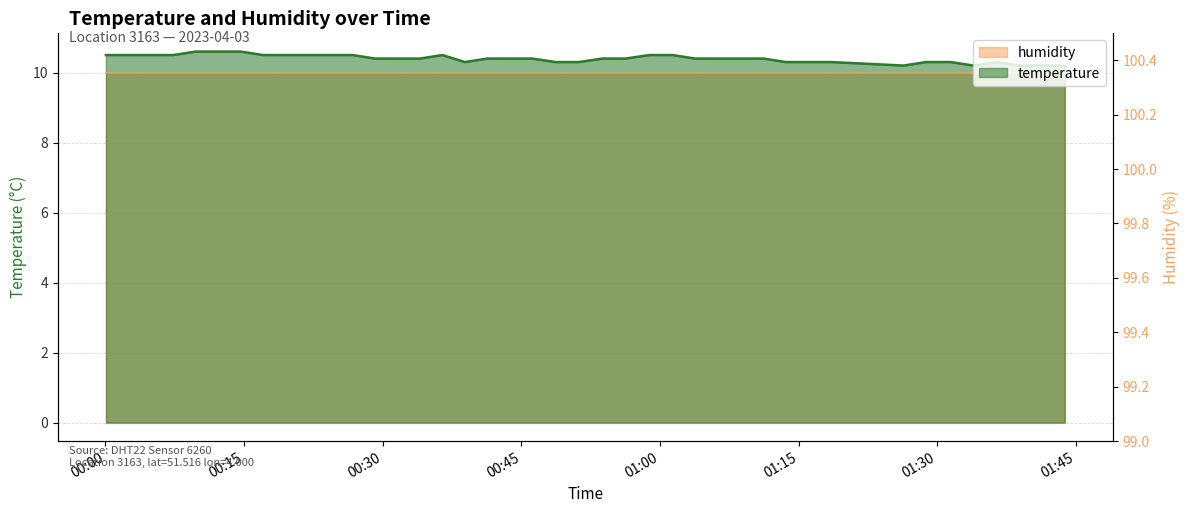

What is the difference between the values at 2023-04-03T00:04:55 and 2023-04-03T01:31:27?

0.2